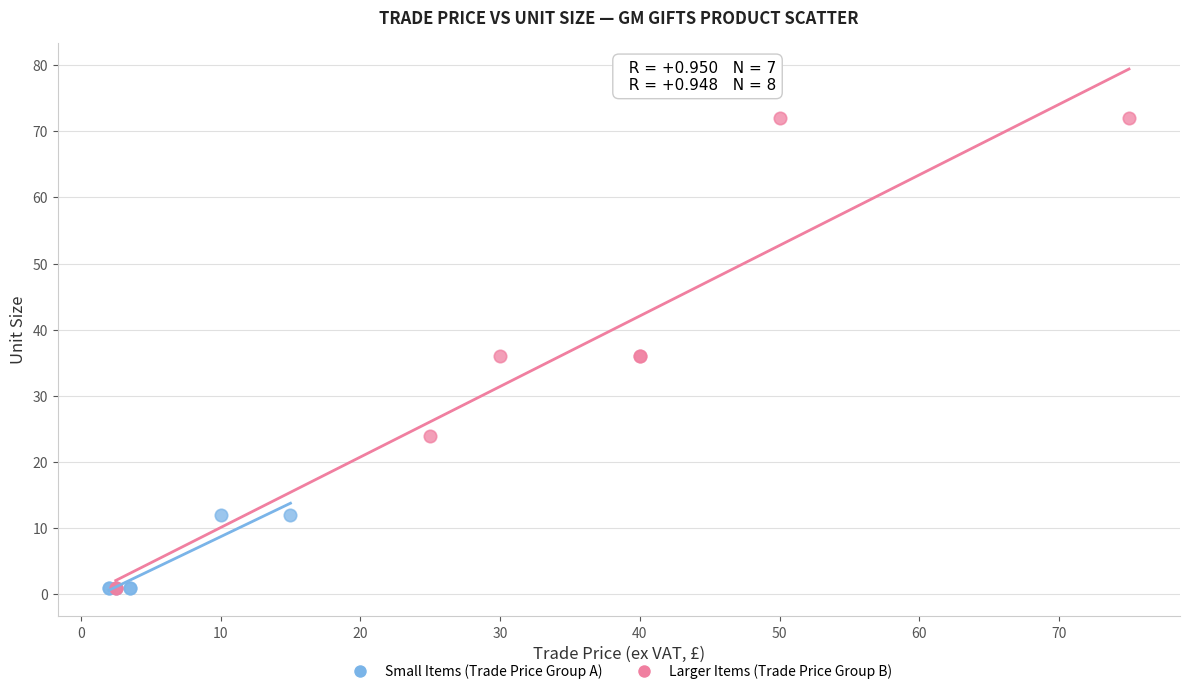

Which series has the widest spread of Y values?

Larger Items (Trade Price Group B)